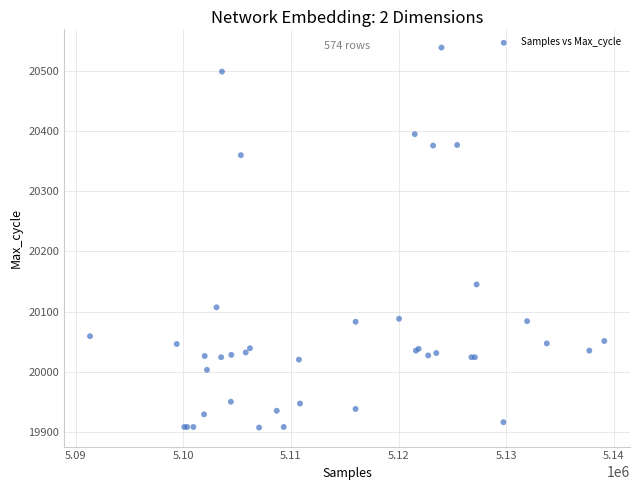

What Y value in the scatter plot is closest to 20223?

20145